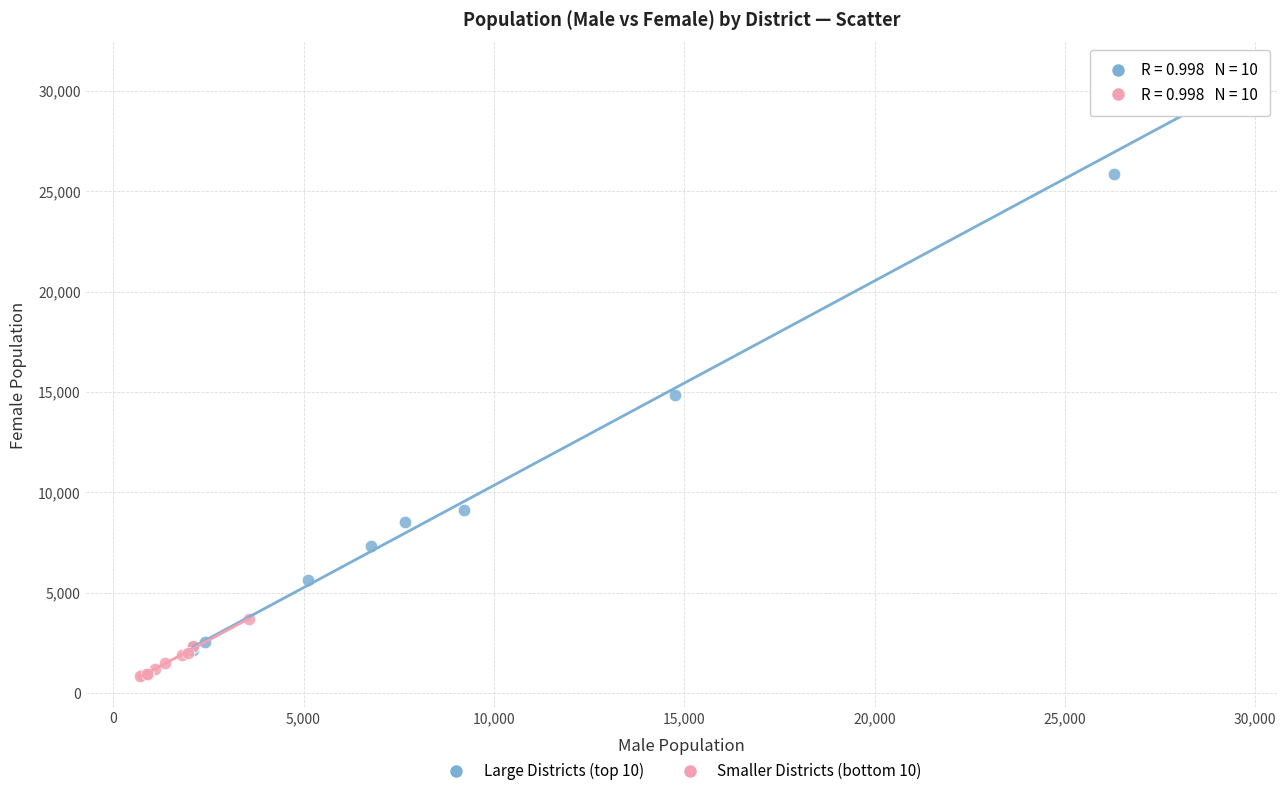

Which series has the largest Y range (max minus min)?

Large Districts (top 10)